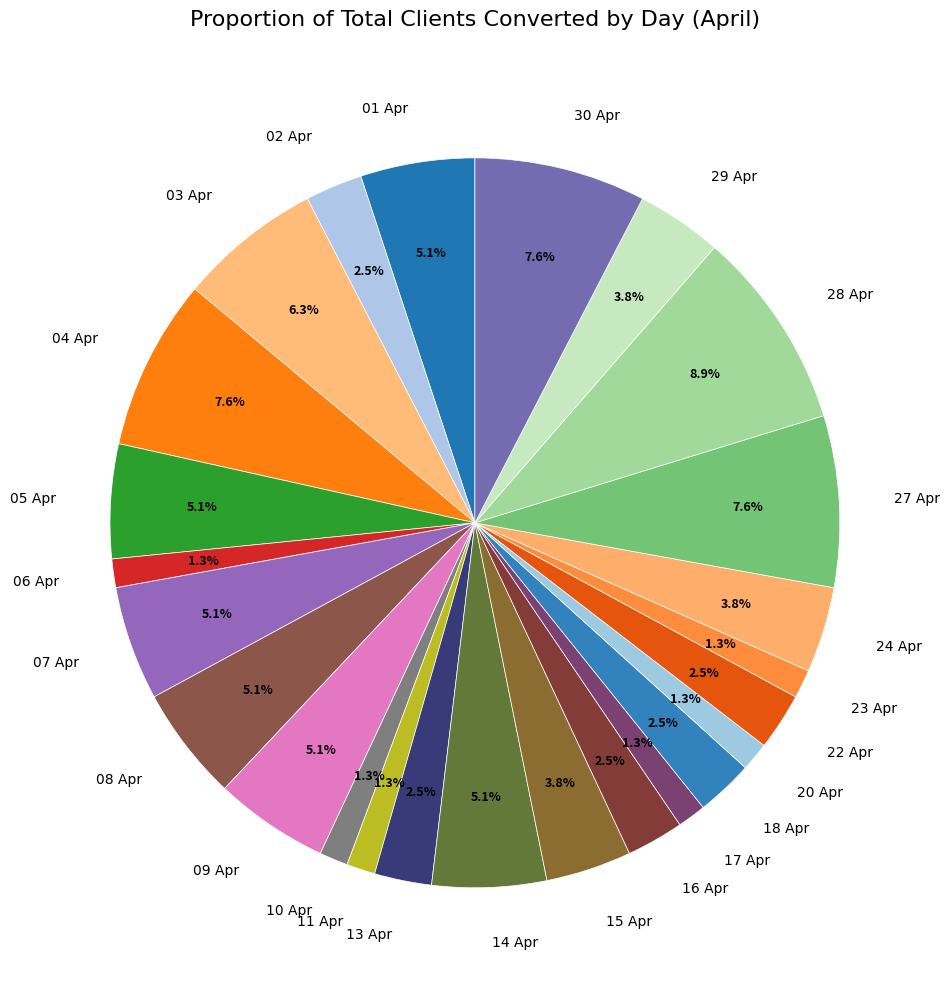

To the nearest percent, what percentage of the pie is 10 Apr?

1%